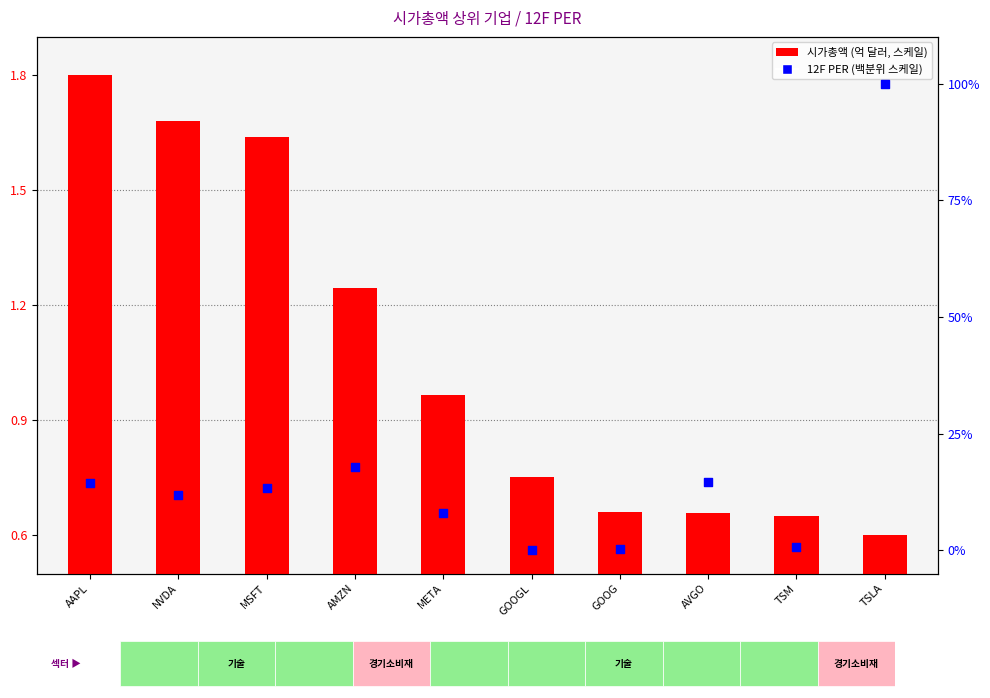

Which series reaches the maximum Y coordinate?

12F PER